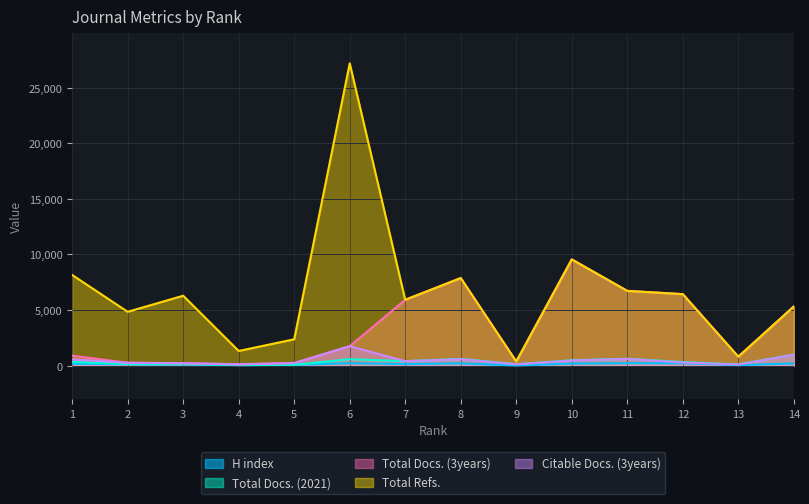

Reading left to right, transcribe all the data shown in this chart.

H index: 1=170	2=115	3=93	4=37	5=64	6=215	7=131	8=197	9=7	10=177	11=214	12=209	13=40	14=191
Total Docs. (2021): 1=329	2=135	3=130	4=45	5=66	6=572	7=395	8=601	9=119	10=477	11=610	12=318	13=100	14=993
Total Docs. (3years): 1=892	2=252	3=212	4=116	5=227	6=1747	7=5916	8=7870	9=365	10=9551	11=6717	12=6425	13=799	14=5315
Total Refs.: 1=8150	2=4836	3=6282	4=1313	5=2364	6=27186	7=5916	8=7870	9=365	10=9551	11=6717	12=6425	13=799	14=5315
Citable Docs. (3years): 1=557	2=252	3=210	4=111	5=227	6=1743	7=393	8=574	9=111	10=455	11=594	12=277	13=88	14=979